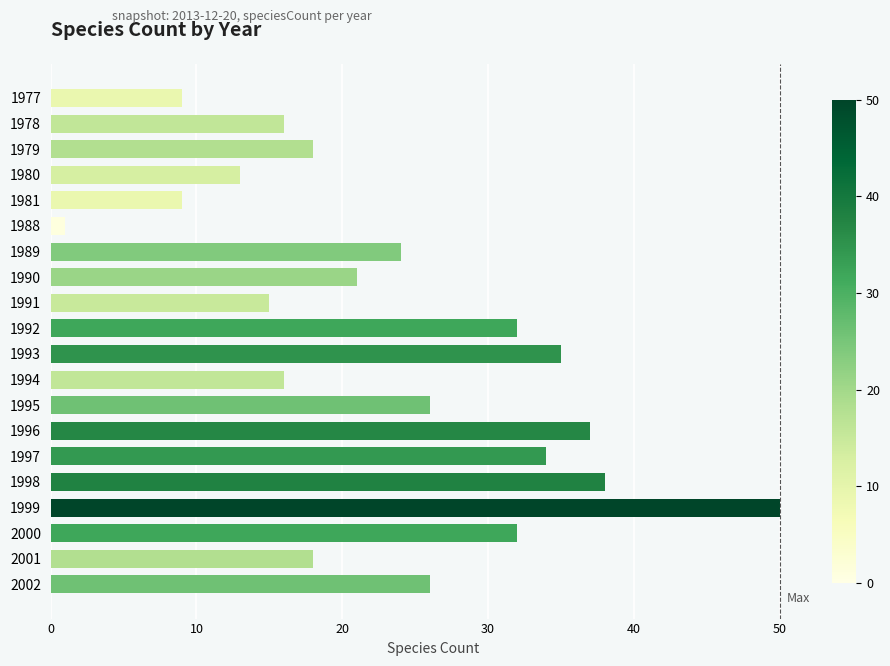

Reading bottom to top, transcribe all the data shown in this chart.

2002=26	2001=18	2000=32	1999=50	1998=38	1997=34	1996=37	1995=26	1994=16	1993=35	1992=32	1991=15	1990=21	1989=24	1988=1	1981=9	1980=13	1979=18	1978=16	1977=9